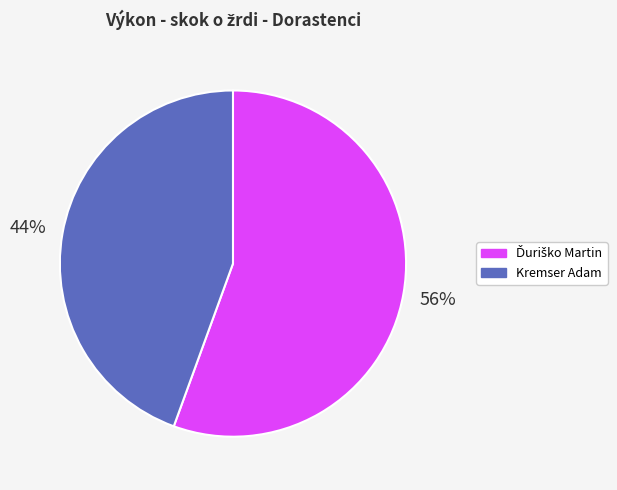

Count the number of slices in the pie.

2